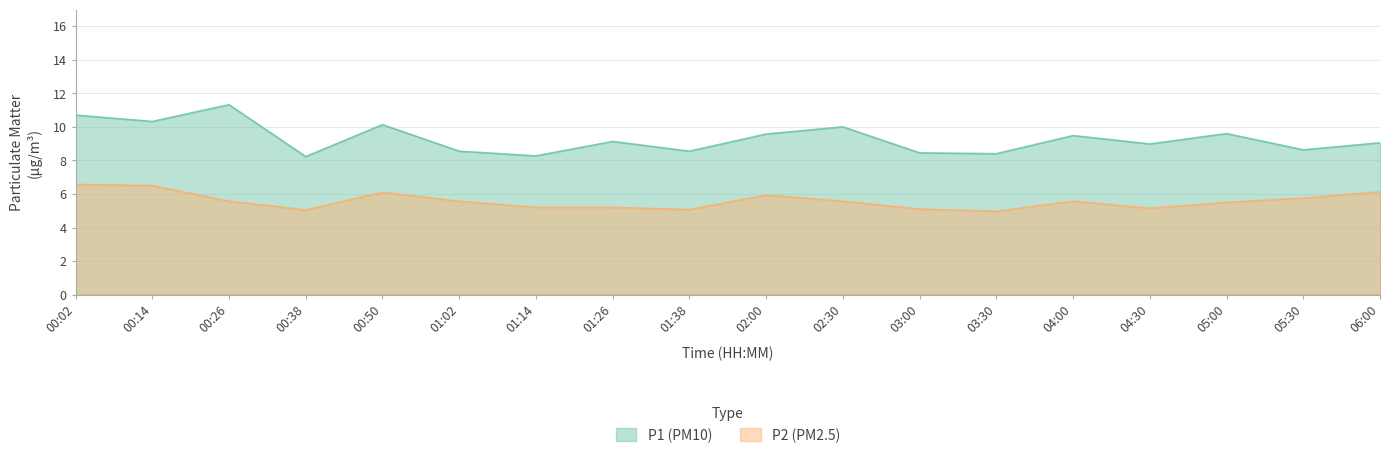

How many series are shown in this chart?

2